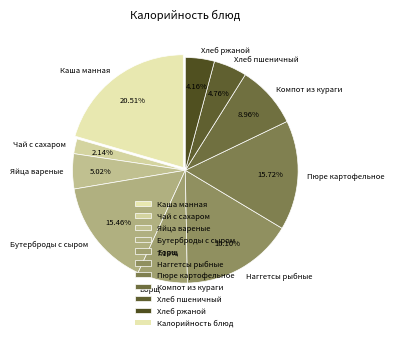

How many slices are in this pie chart?

10